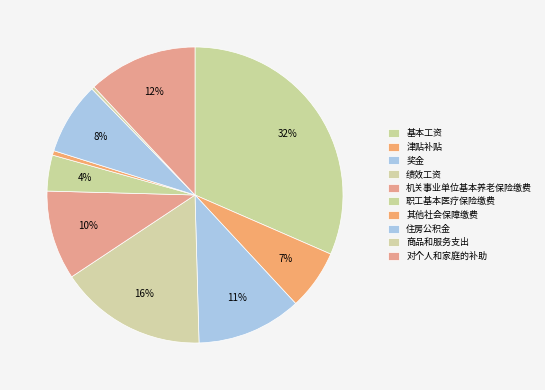

How many slices are in this pie chart?

10